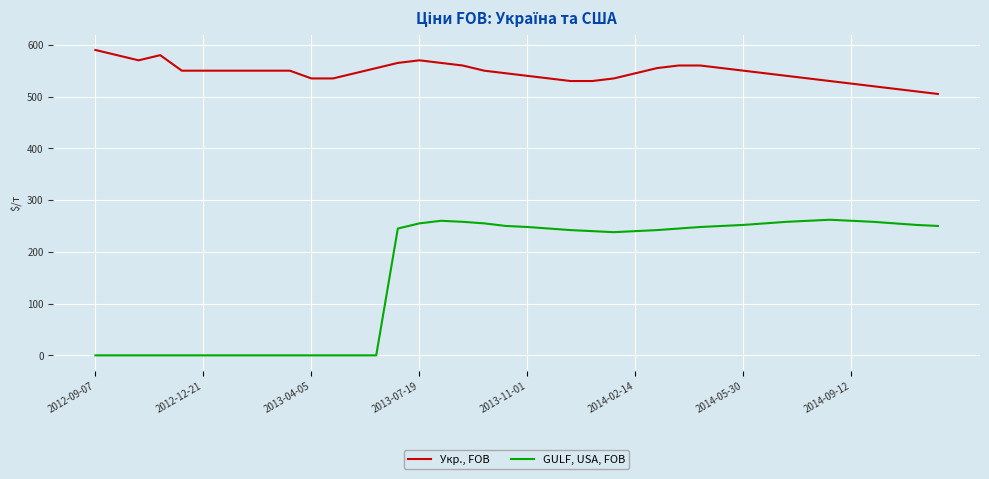

List the series in order of their overall mean, highest first.

Укр., FOB, GULF, USA, FOB